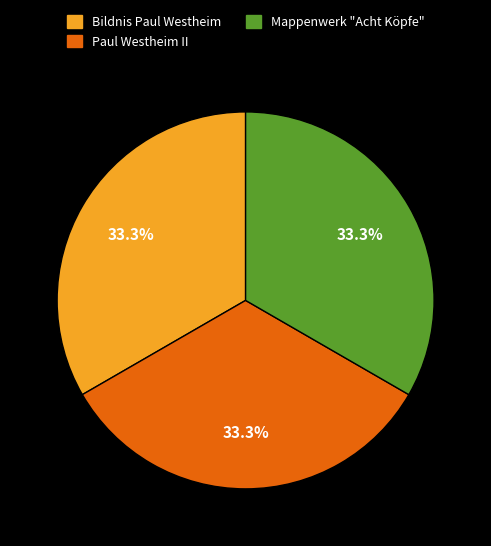

To the nearest percent, what percentage of the pie is Mappenwerk "Acht Köpfe"?

33%